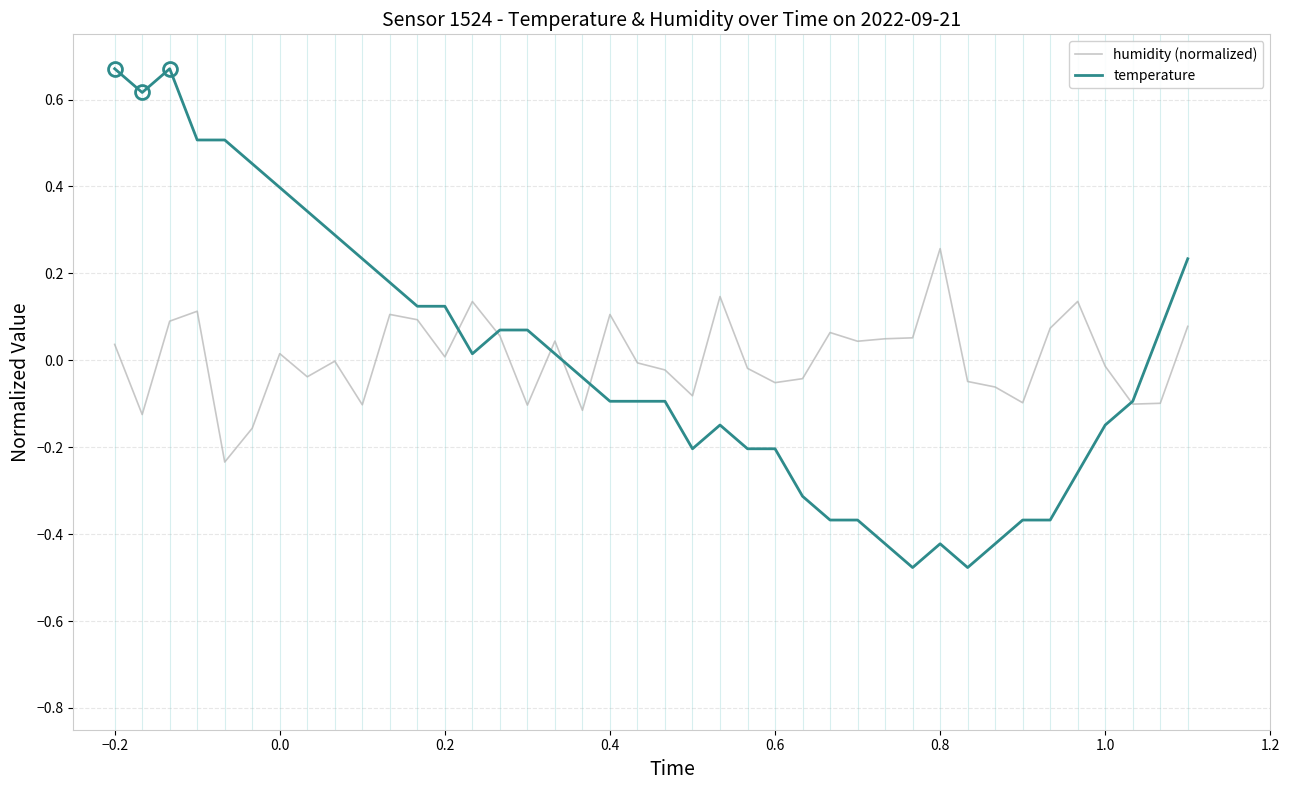

How many values in temperature are below zero?

21